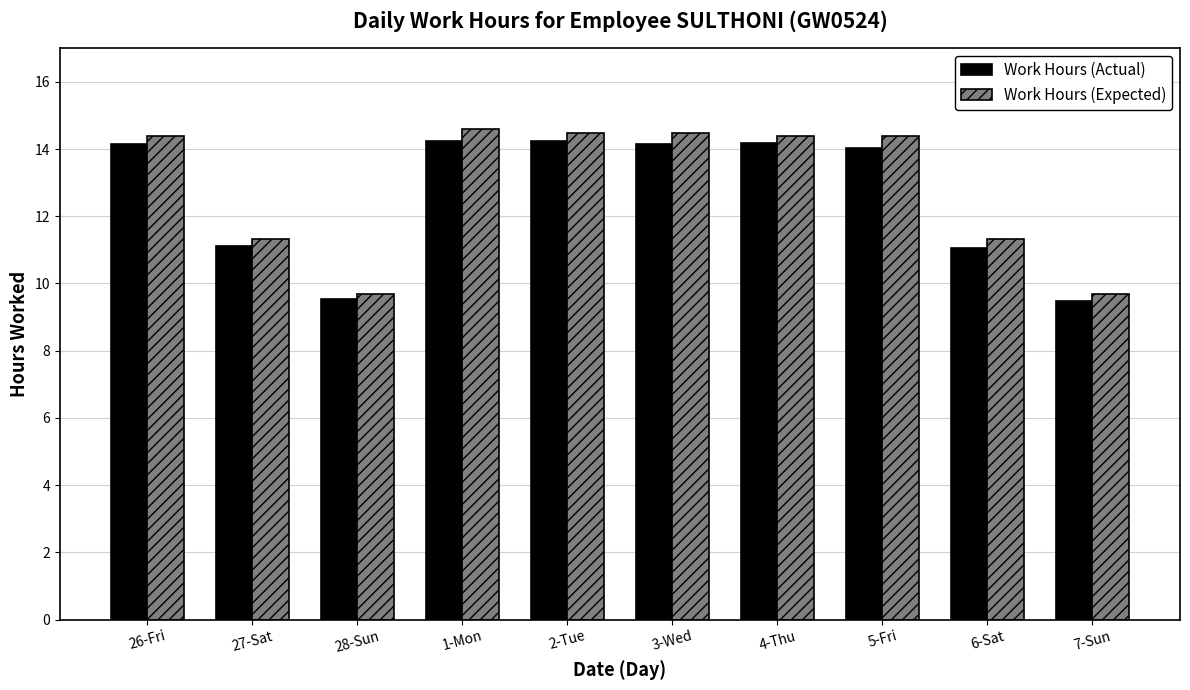

What is the minimum value shown in the chart?

9.5